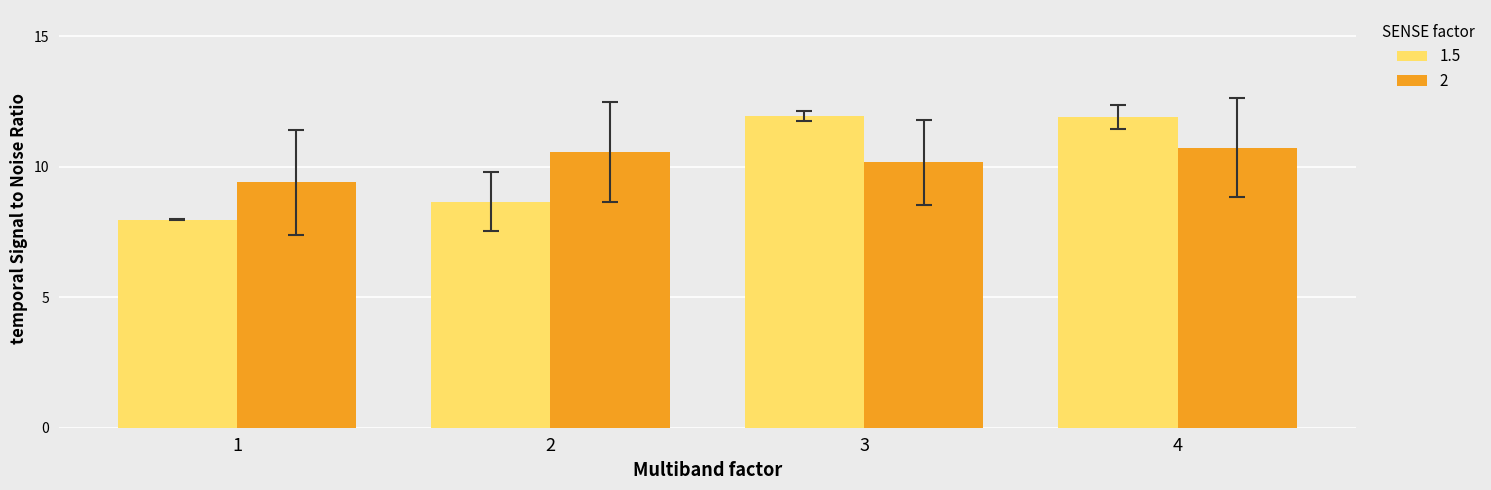

How many bars are there in each group?

2